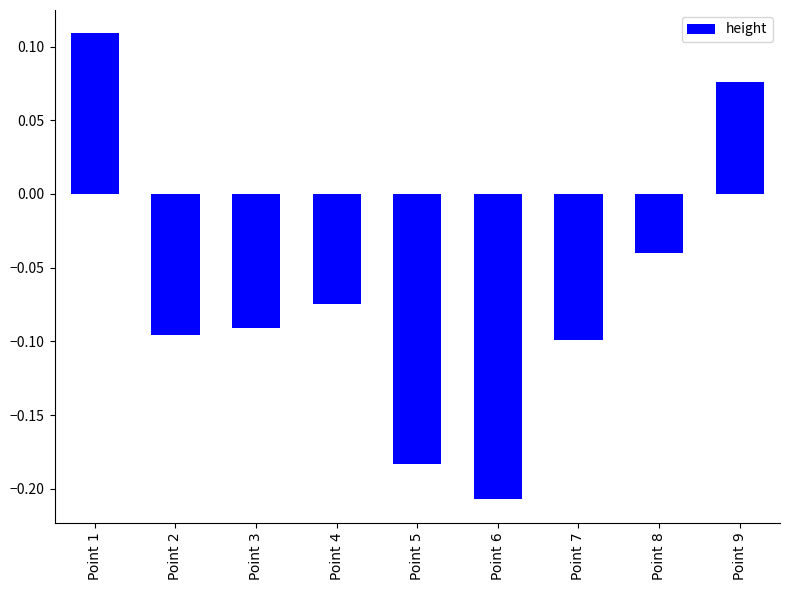

True or false: the data shows -0.4 at Point 6.

False